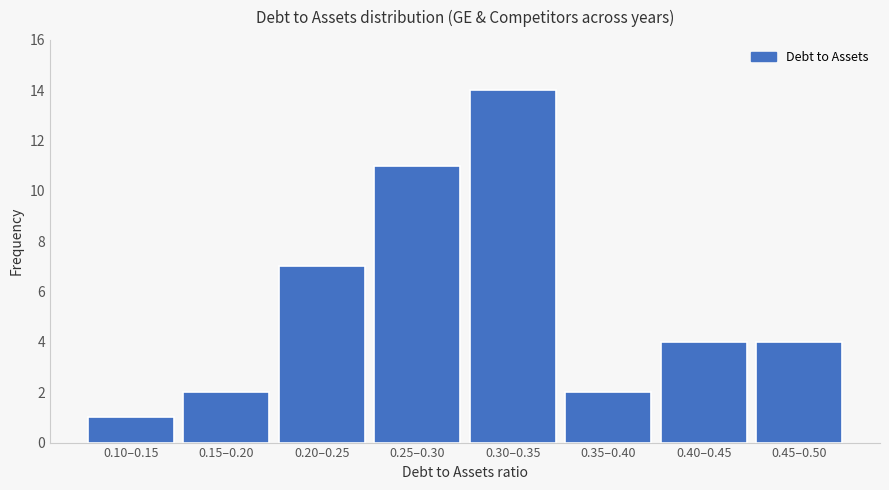

Reading left to right, list all the values displayed in this chart.

1	2	7	11	14	2	4	4